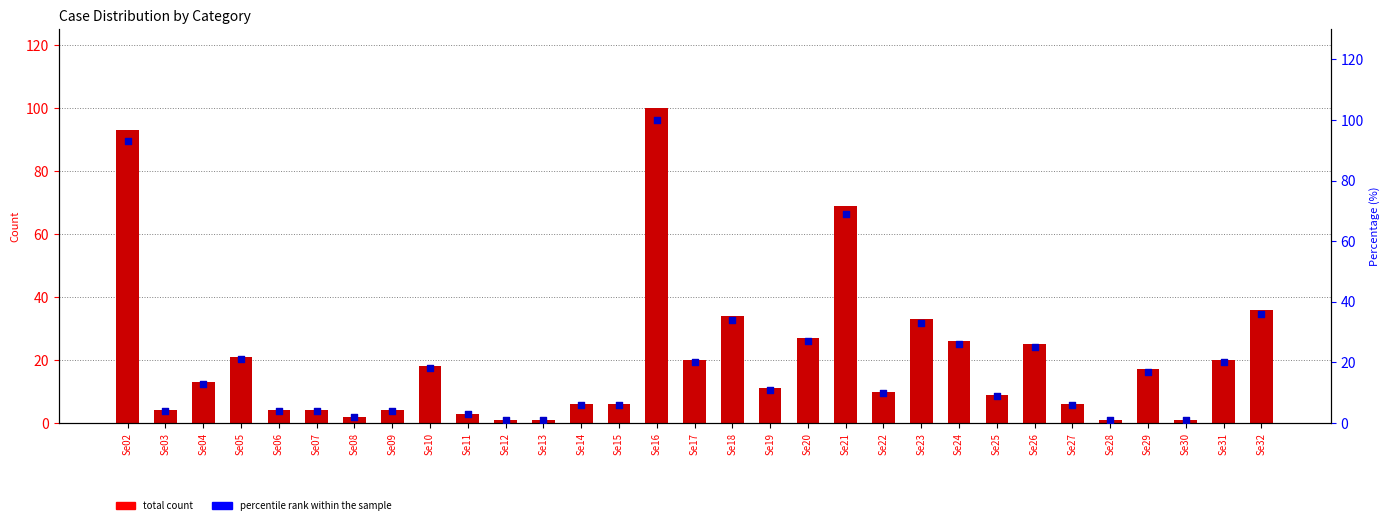

At how many categories does at least one series exceed 23?

9